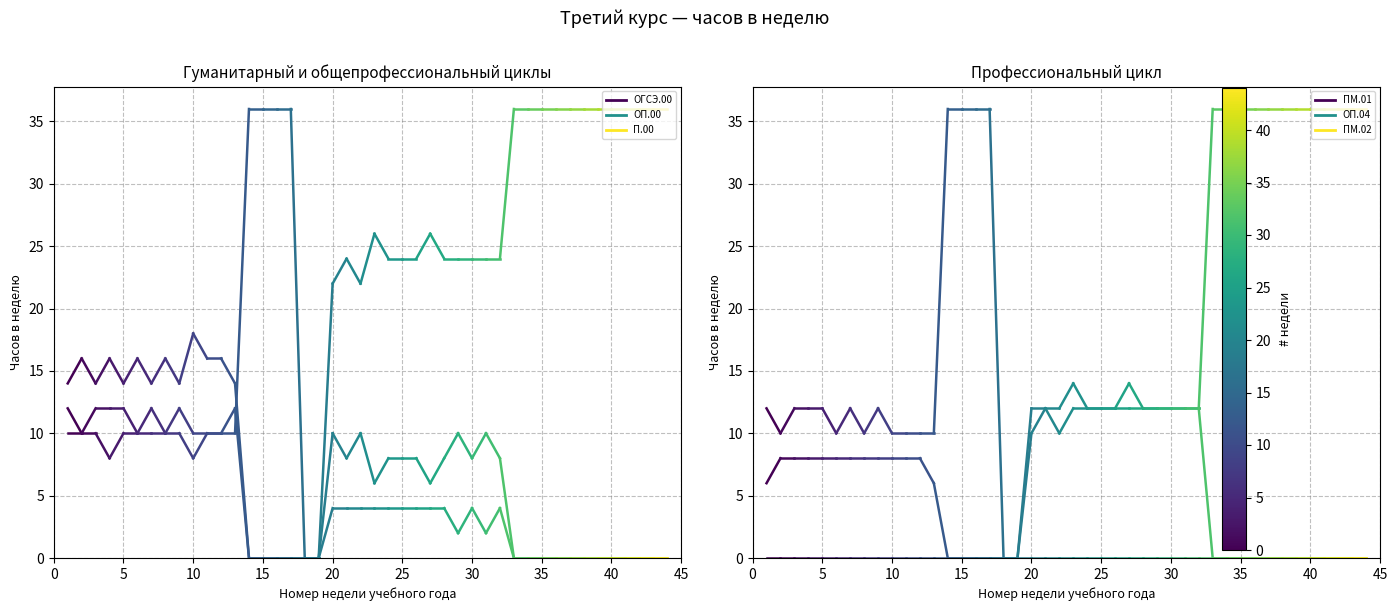

True or false: П.00 has a value of 20 at 0.

False